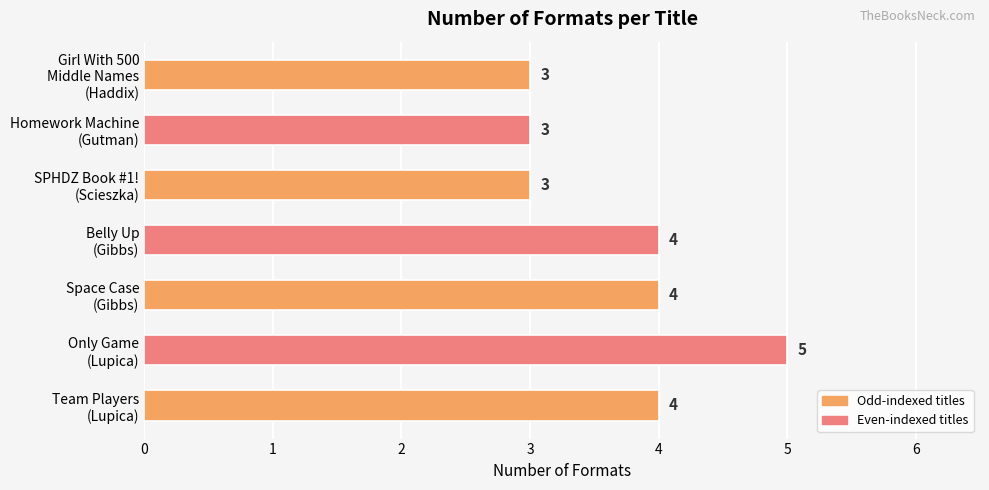

What is the average value?

4